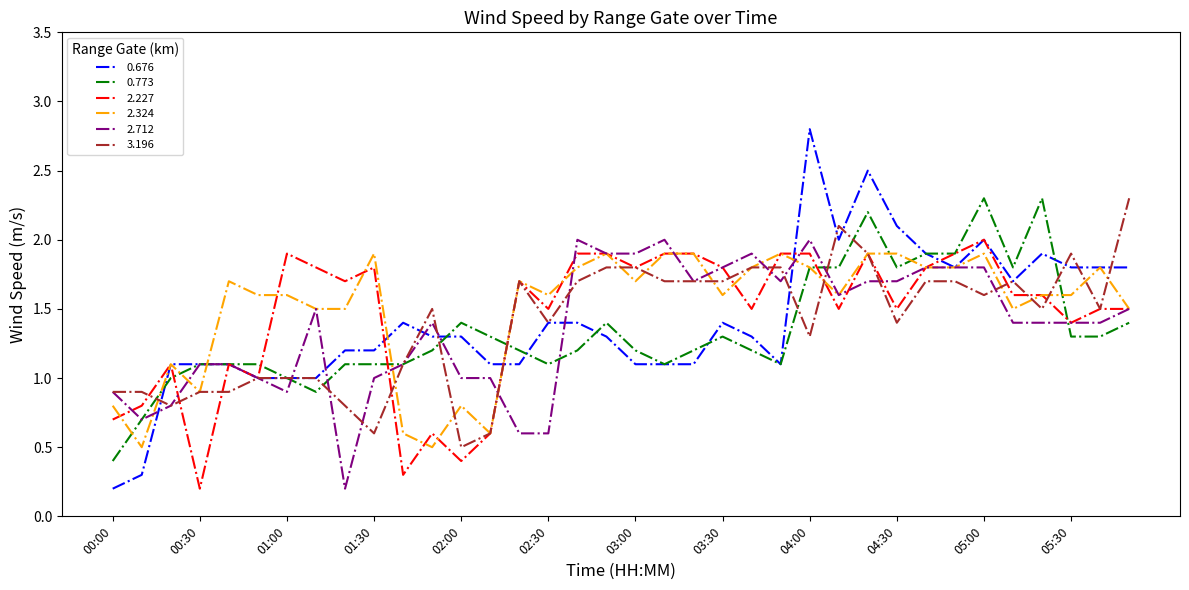

What is the highest value of the 0.773 series?

2.3